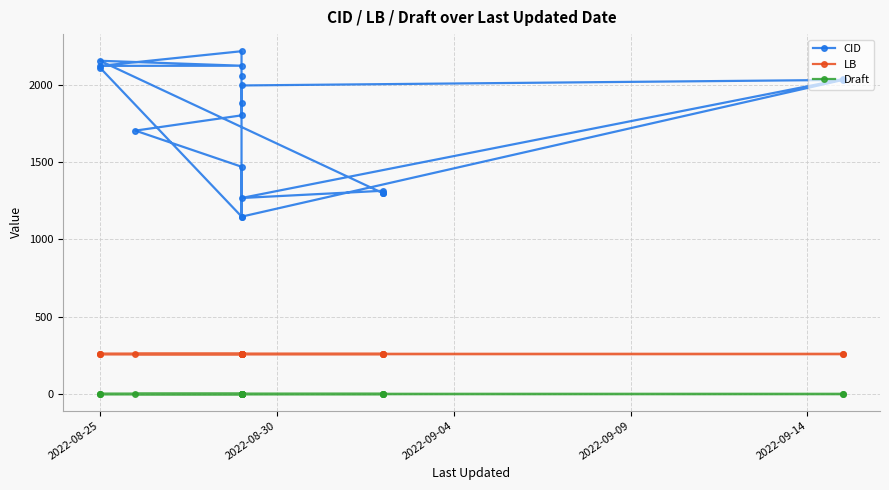

In CID, how many points are lower than both neighbors (excluding endpoints)?

5